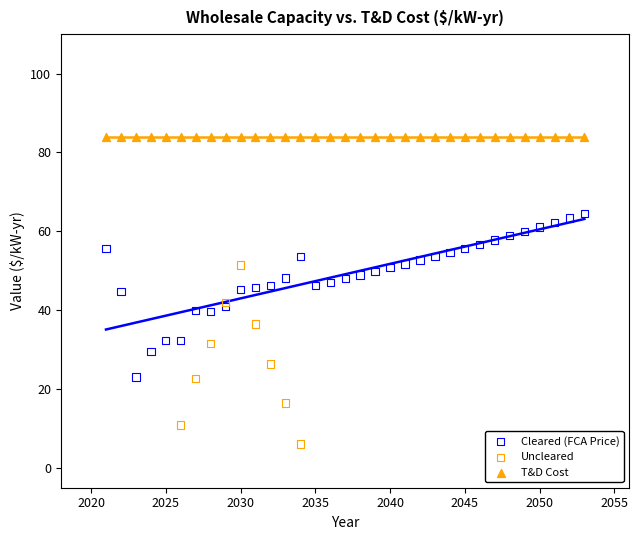

Which series reaches the minimum Y coordinate?

Uncleared